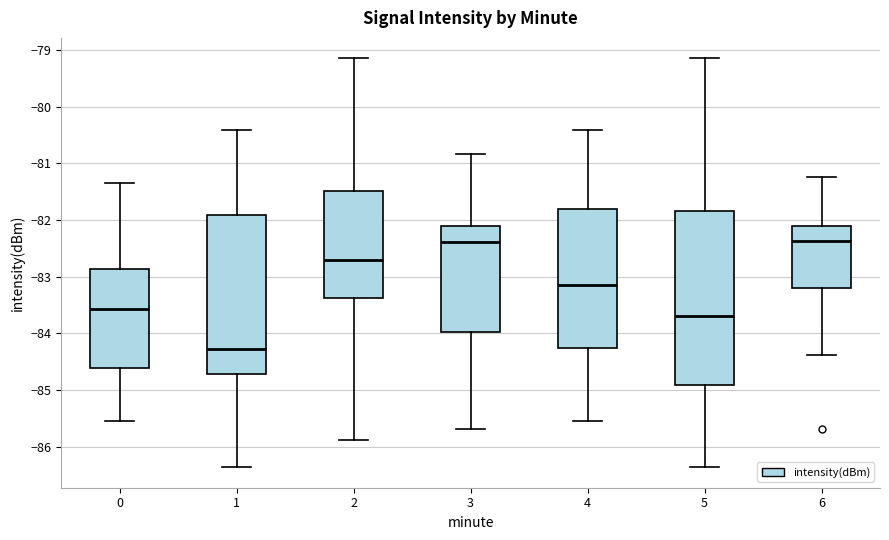

Comparing the boxes themselves (not the whiskers), which one is the tallest?

5